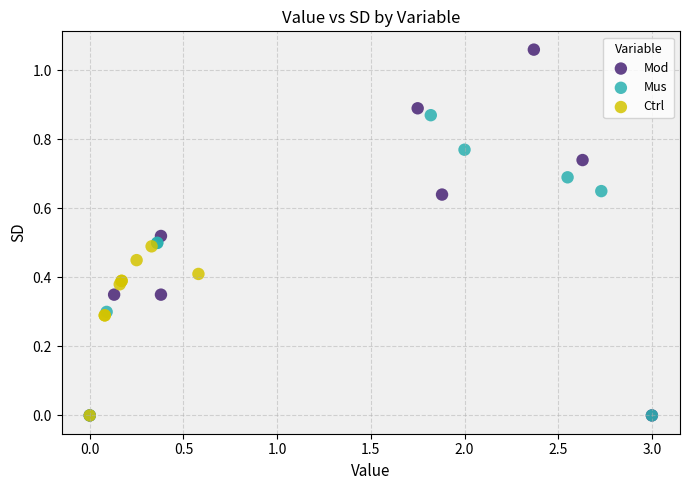

Which series reaches the maximum Y coordinate?

Mod